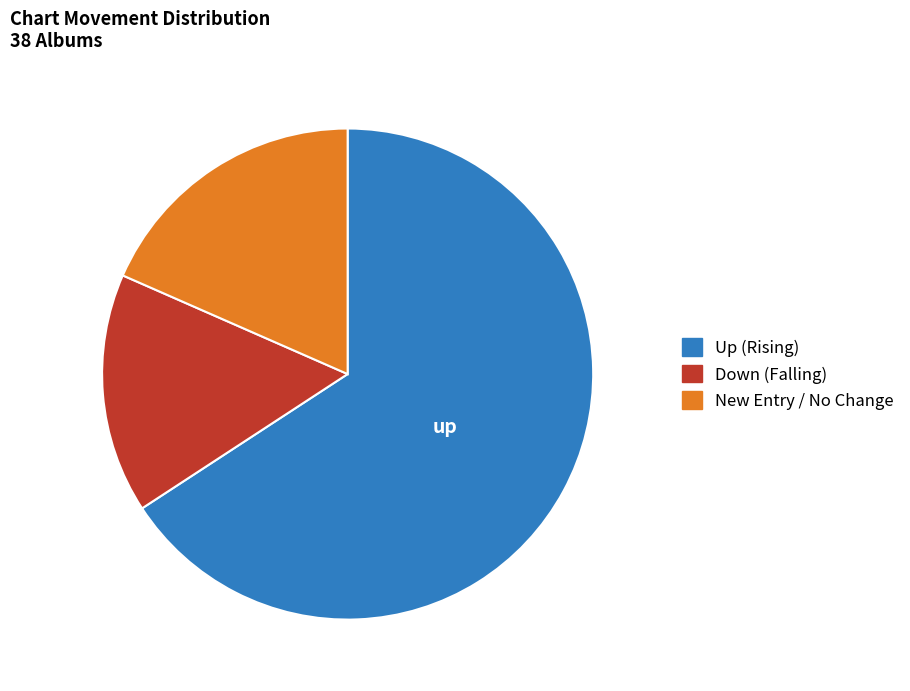

Does any single category account for the majority?

Yes